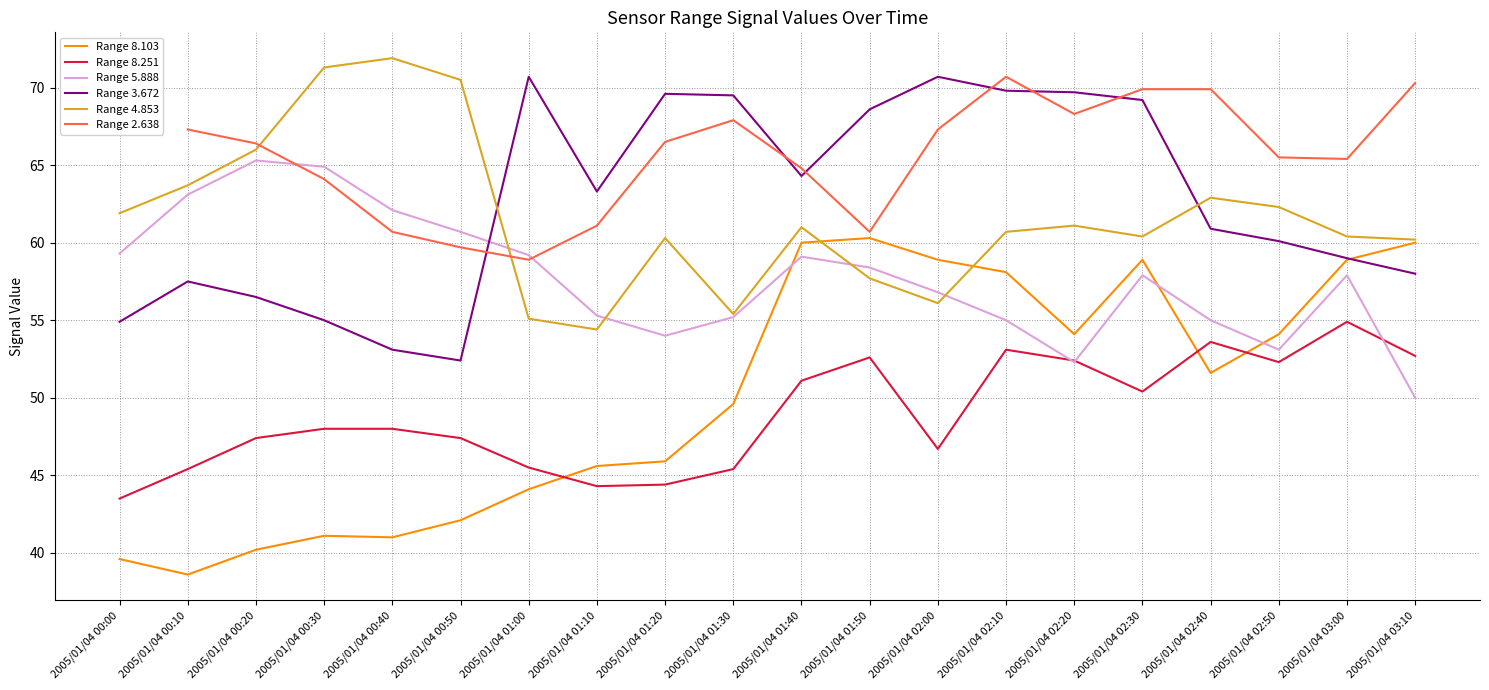

What is the label of the 9th point from the right?

2005/01/04 01:50